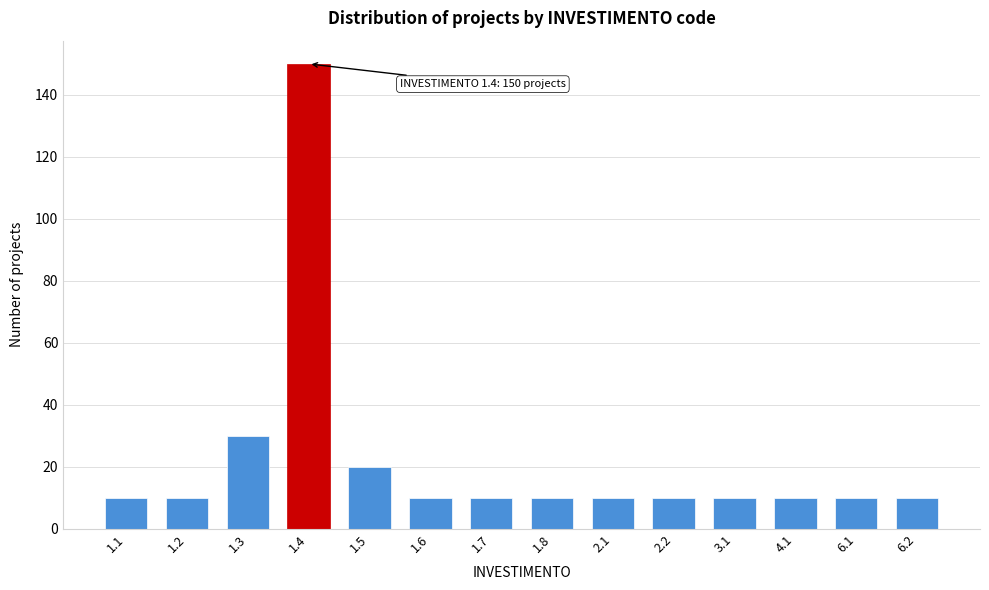

Reading left to right, extract all data points from this chart.

10	10	30	150	20	10	10	10	10	10	10	10	10	10